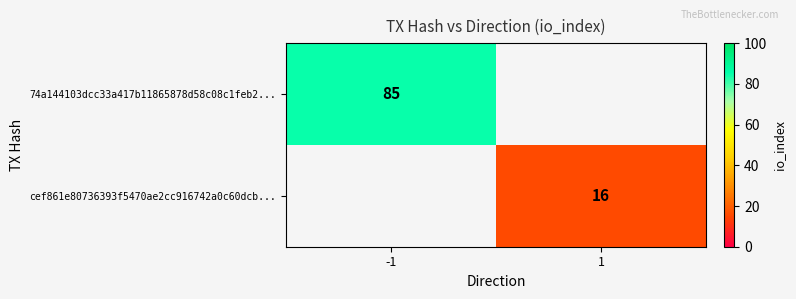

The value of 74a144103dcc33a417b11865878d58c08c1feb2... at -1 is 85. True or false?

True